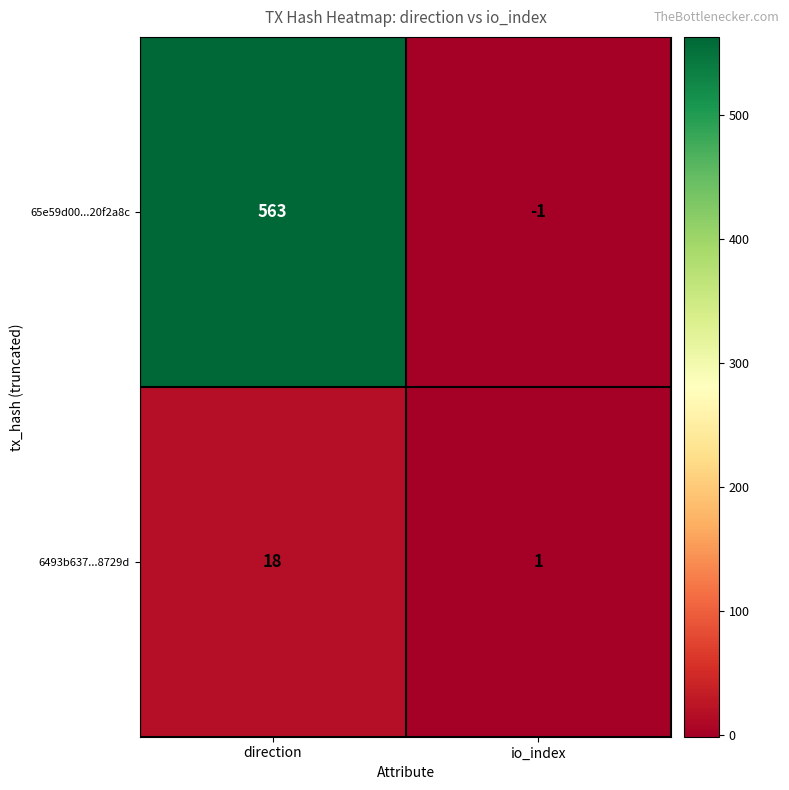

Reading right to left, what are all the values shown in this chart?

65e59d00...20f2a8c: io_index=-1	direction=563
6493b637...8729d: io_index=1	direction=18